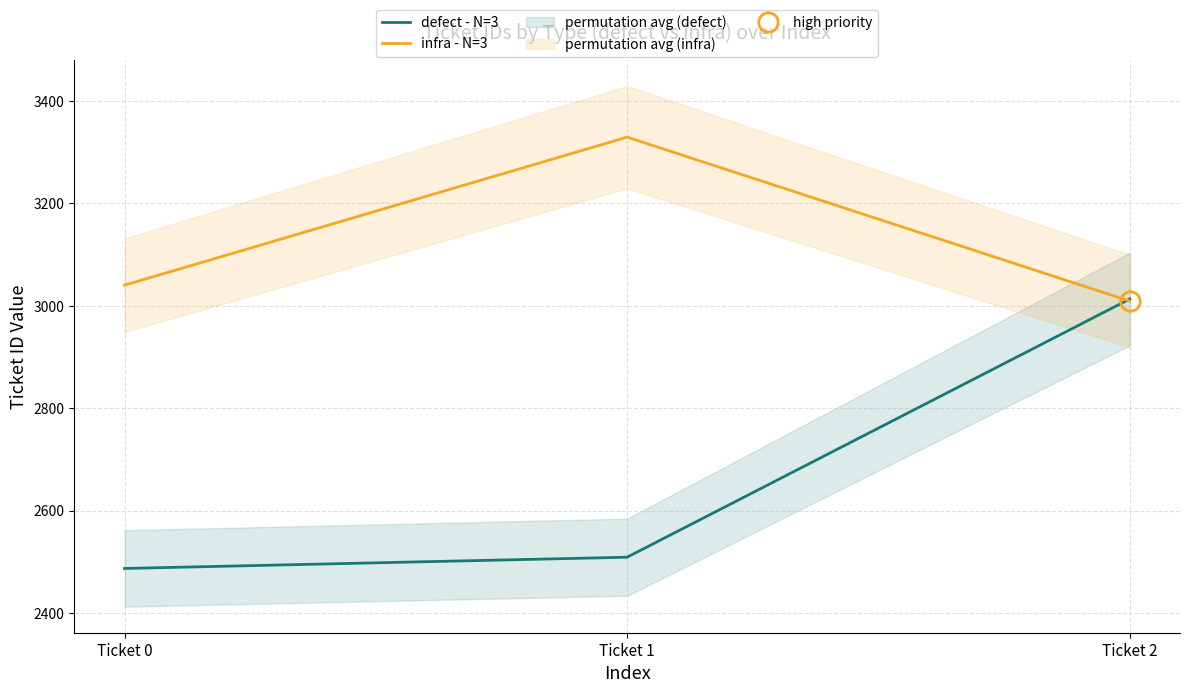

Rank the series by their average value, from lowest to highest.

defect - N=3, infra - N=3